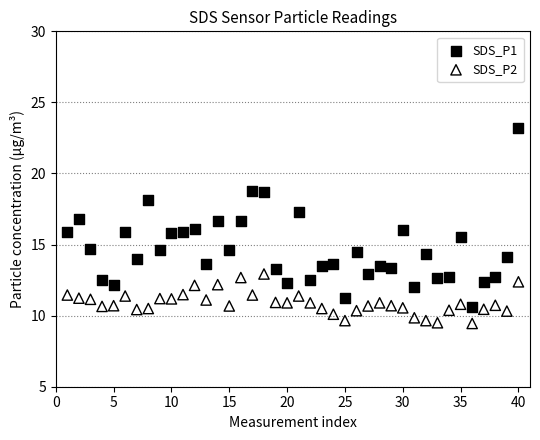

What is the X range (max minus min) for the scatter plot?

39.0